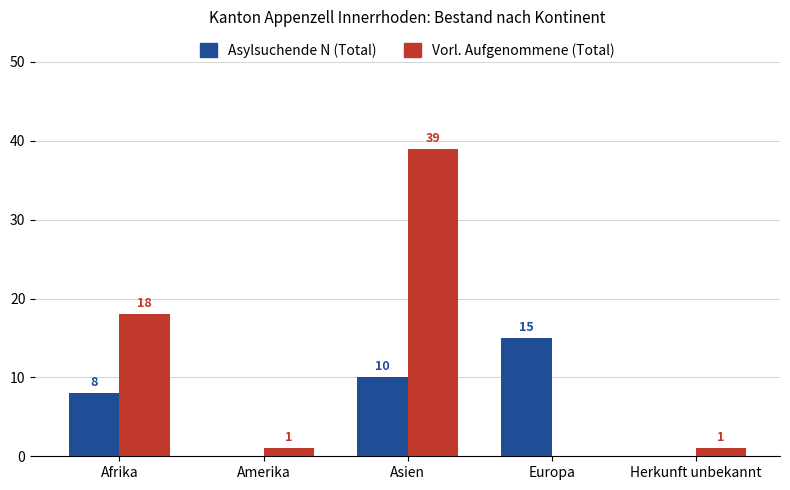

True or false: Asylsuchende N (Total) has a value of 0 at Herkunft unbekannt.

True